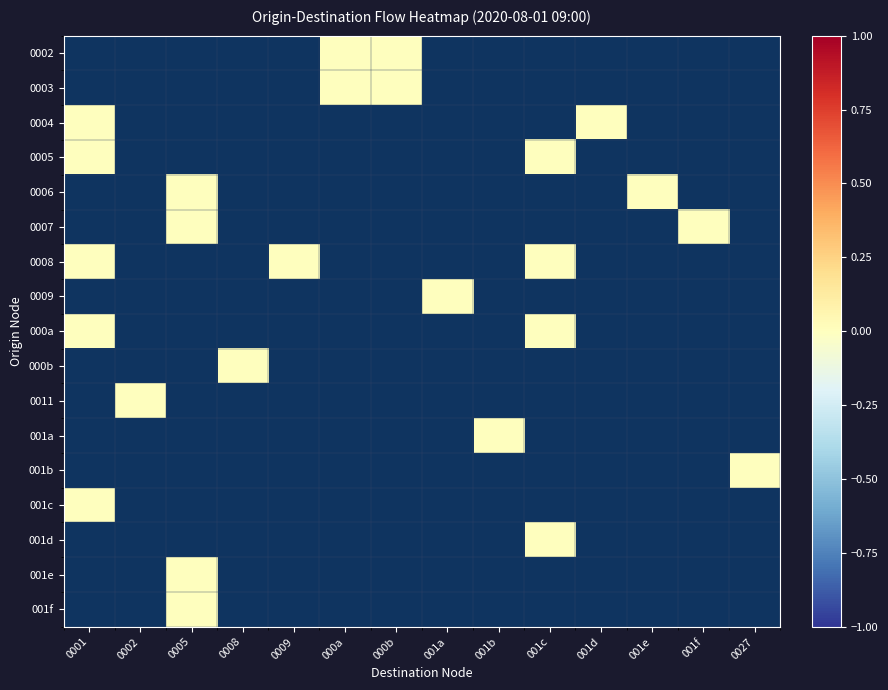

Count the number of data series in this chart.

17